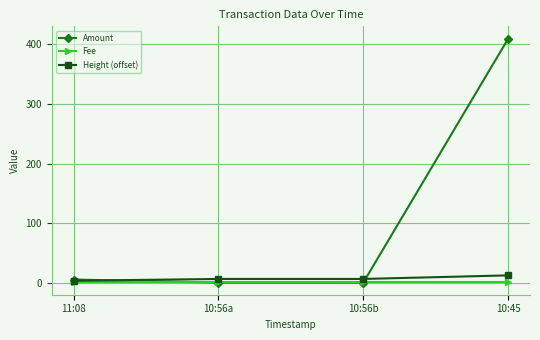

True or false: Amount has a value of 5 at 11:08.

True